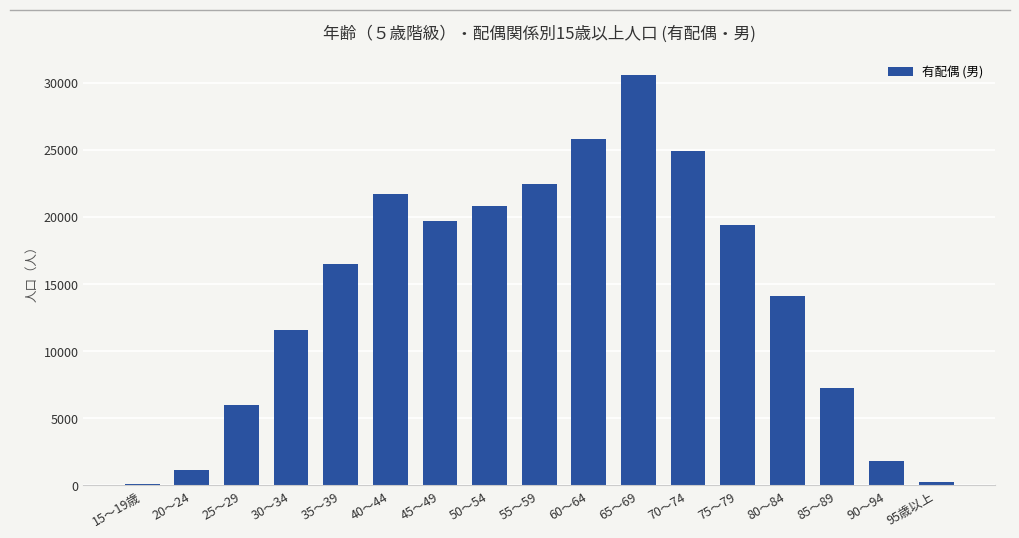

What is the sum of all values?

244162